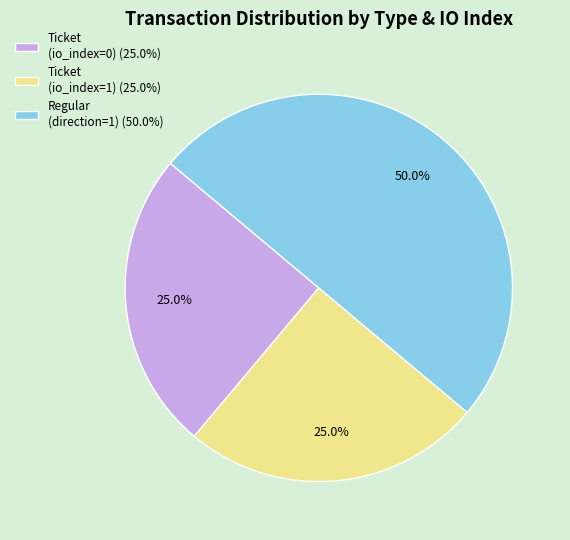

How many segments does this pie chart have?

3